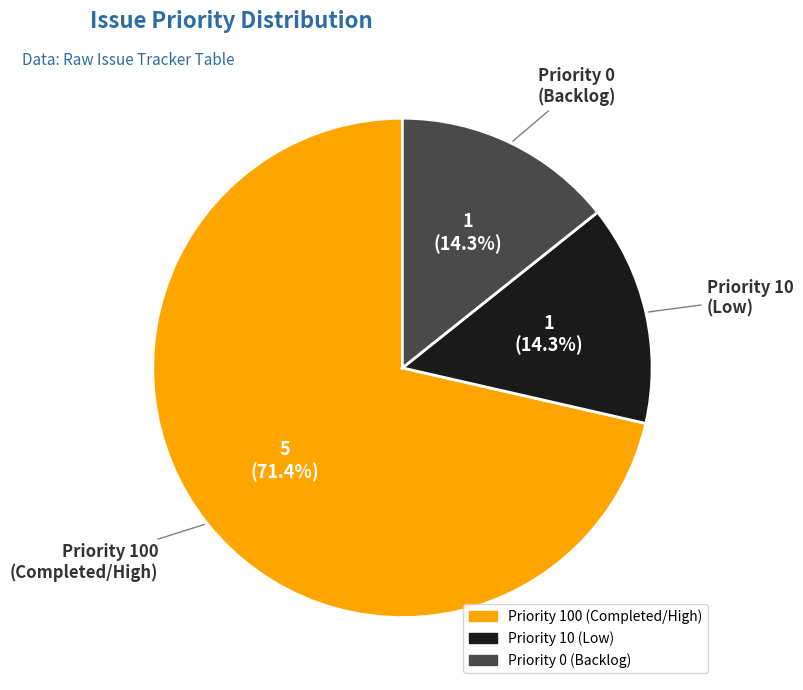

Is there a majority slice in this chart?

Yes